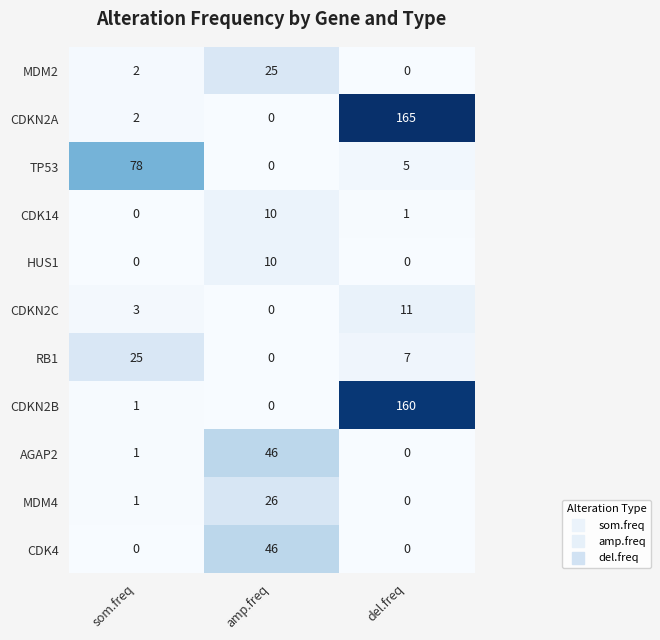

Where is CDKN2A nearest to the value 82?

som.freq